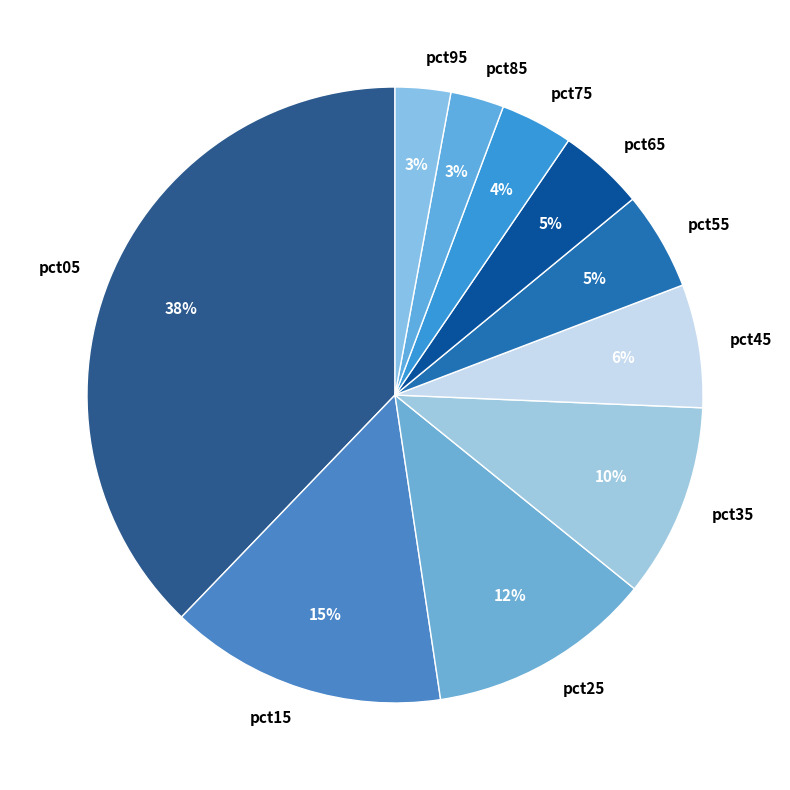

To the nearest percent, what percentage of the pie is pct25?

12%